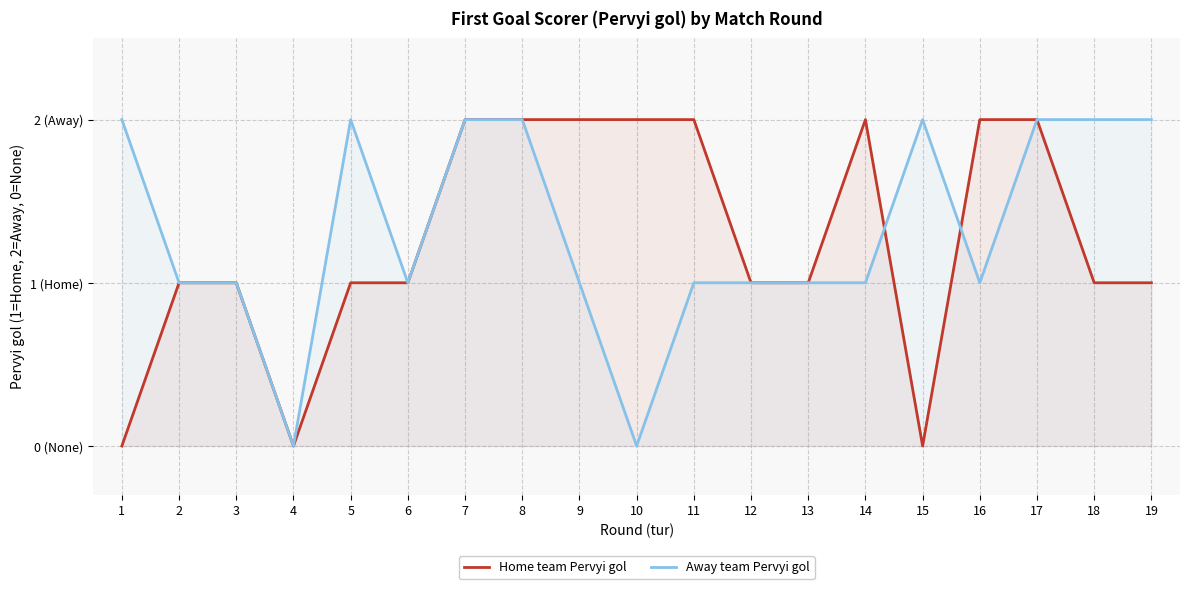

Rank the series by their average value, from highest to lowest.

Away team Pervyi gol, Home team Pervyi gol